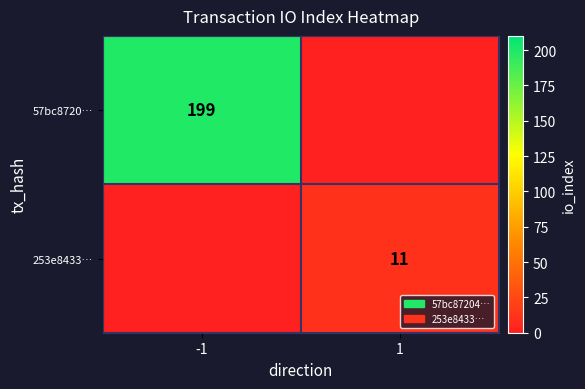

The value of 253e8433… at 1 is 11. True or false?

True